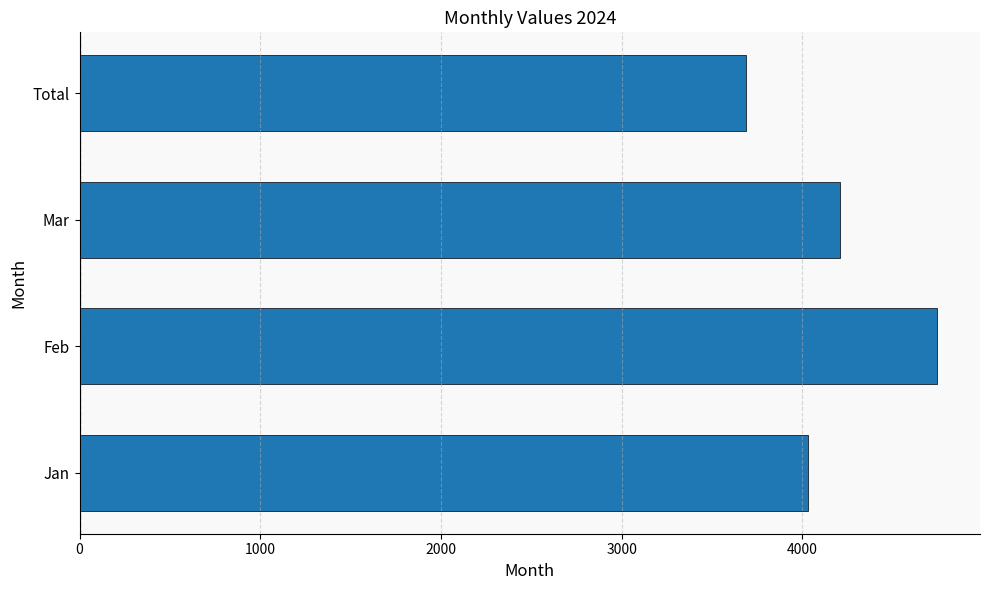

What is the minimum value shown in the chart?

3689